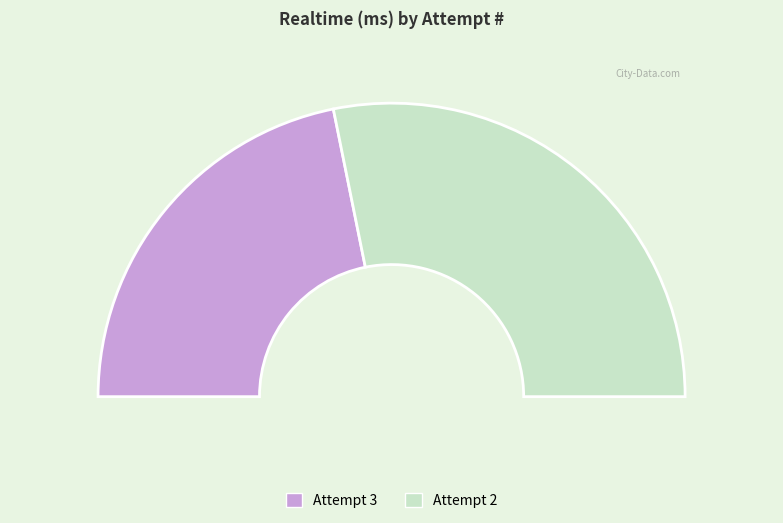

To the nearest percent, what portion does Attempt 2 represent?

56%